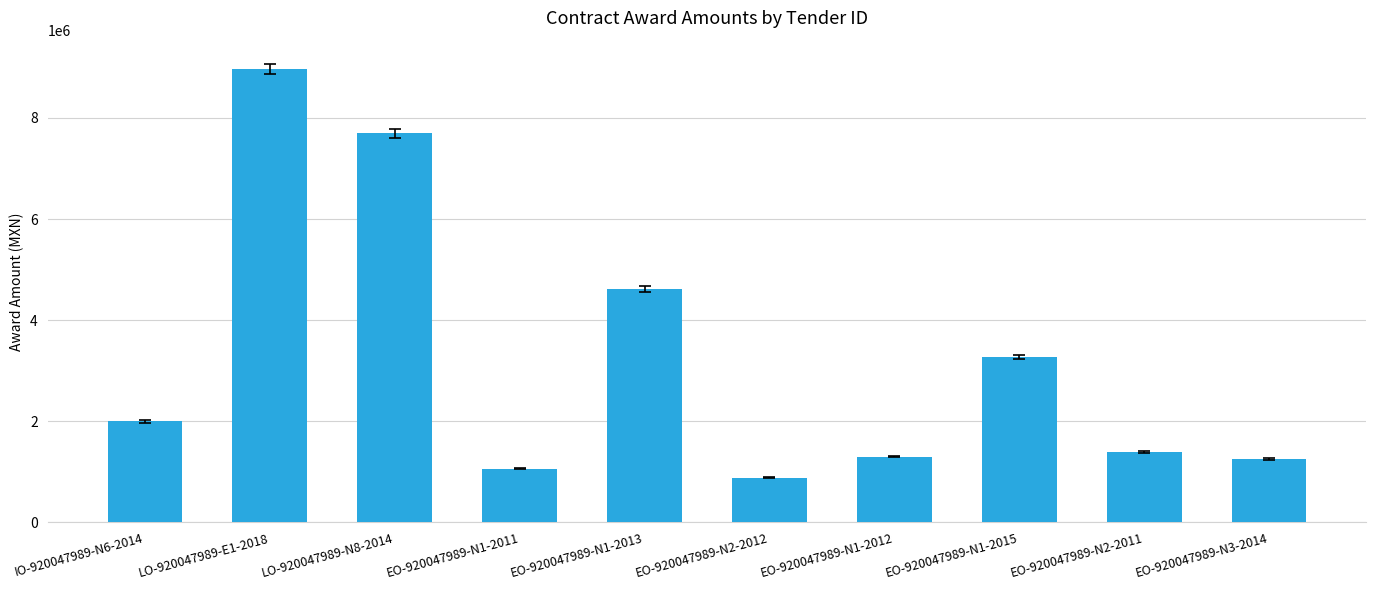

Between EO-920047989-N1-2011 and EO-920047989-N1-2015, which is larger?

EO-920047989-N1-2015